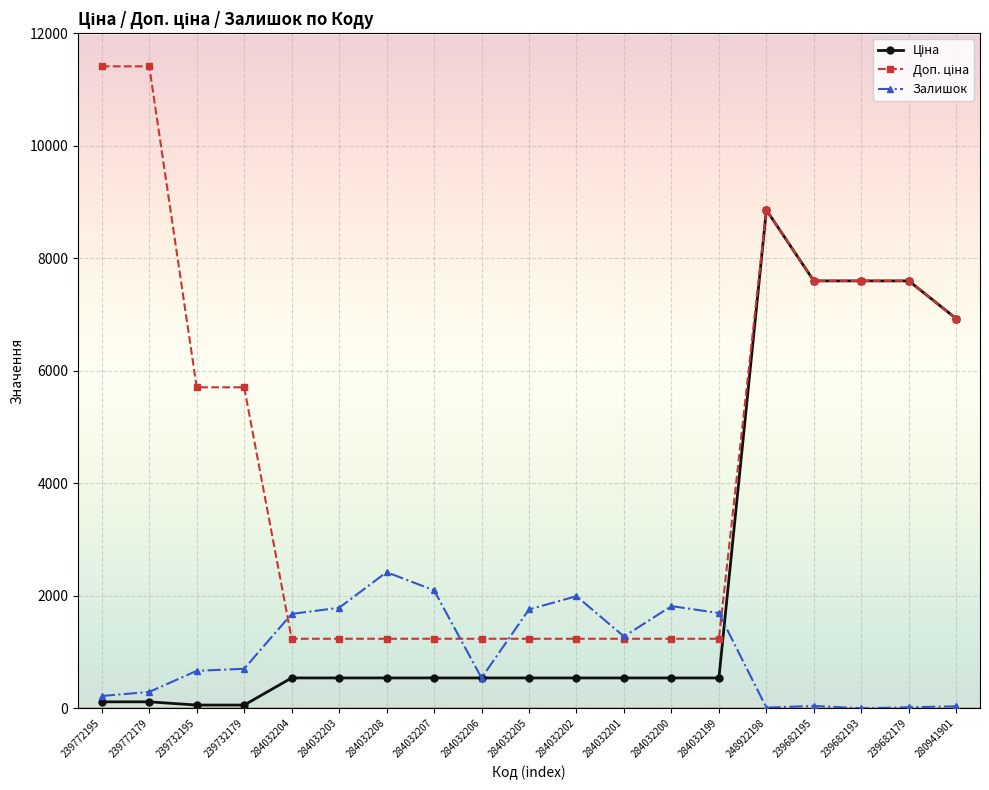

Does the chart have visible grid lines?

Yes